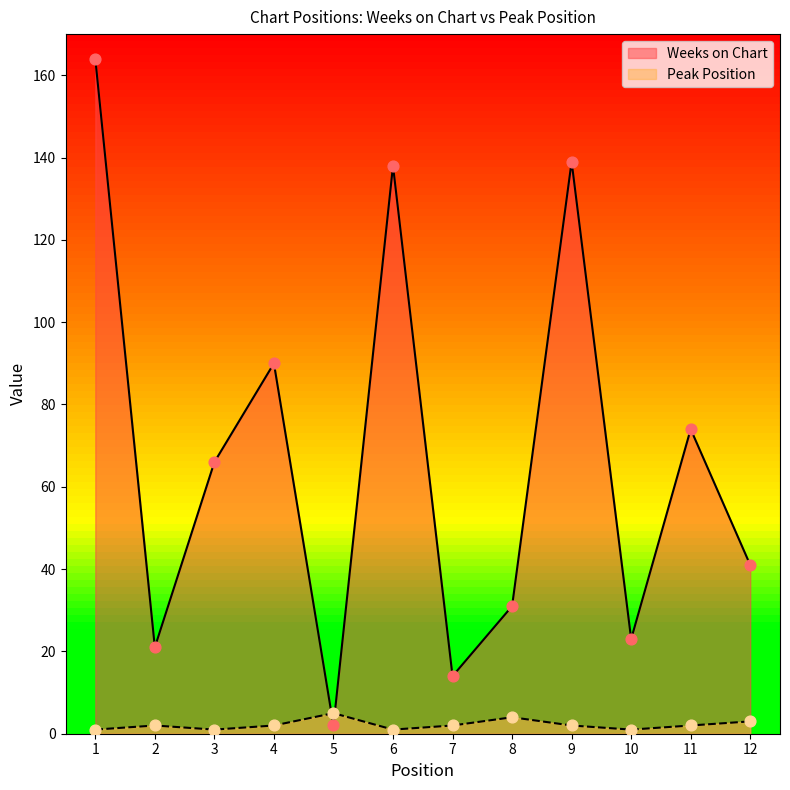

Which series reaches the maximum Y coordinate?

Weeks on Chart